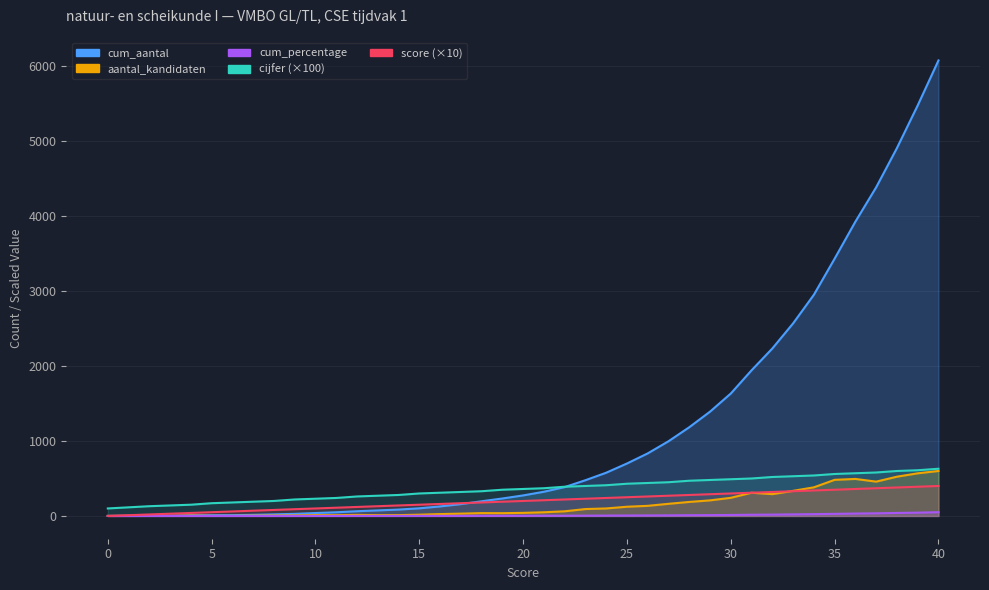

At which label does score first exceed 210?

22